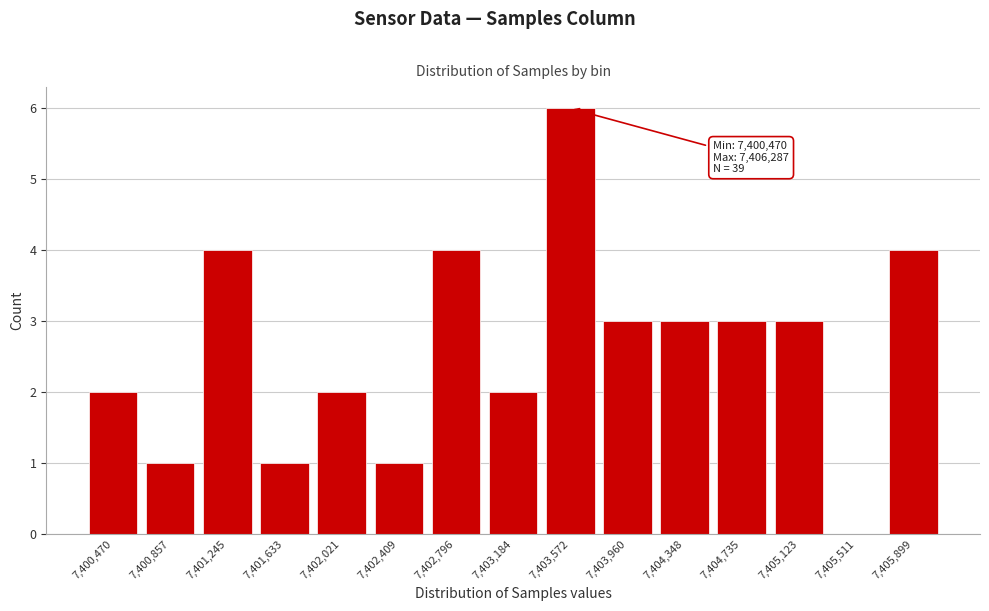

Reading left to right, list all the values displayed in this chart.

7,400,470=2	7,400,857=1	7,401,245=4	7,401,633=1	7,402,021=2	7,402,409=1	7,402,796=4	7,403,184=2	7,403,572=6	7,403,960=3	7,404,348=3	7,404,735=3	7,405,123=3	7,405,511=0	7,405,899=4